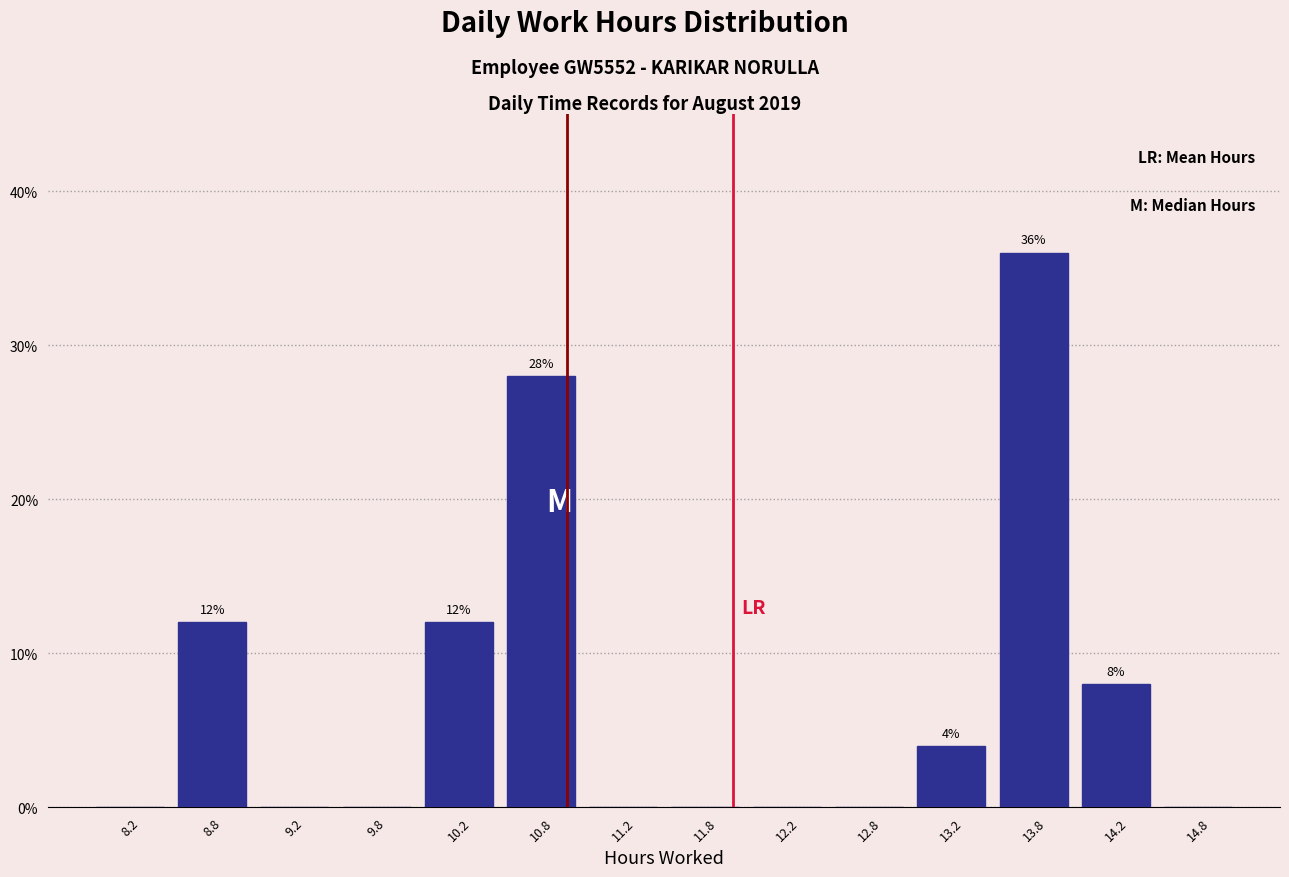

Over which range of the x-axis is the bar tallest?

13.5 to 14.0